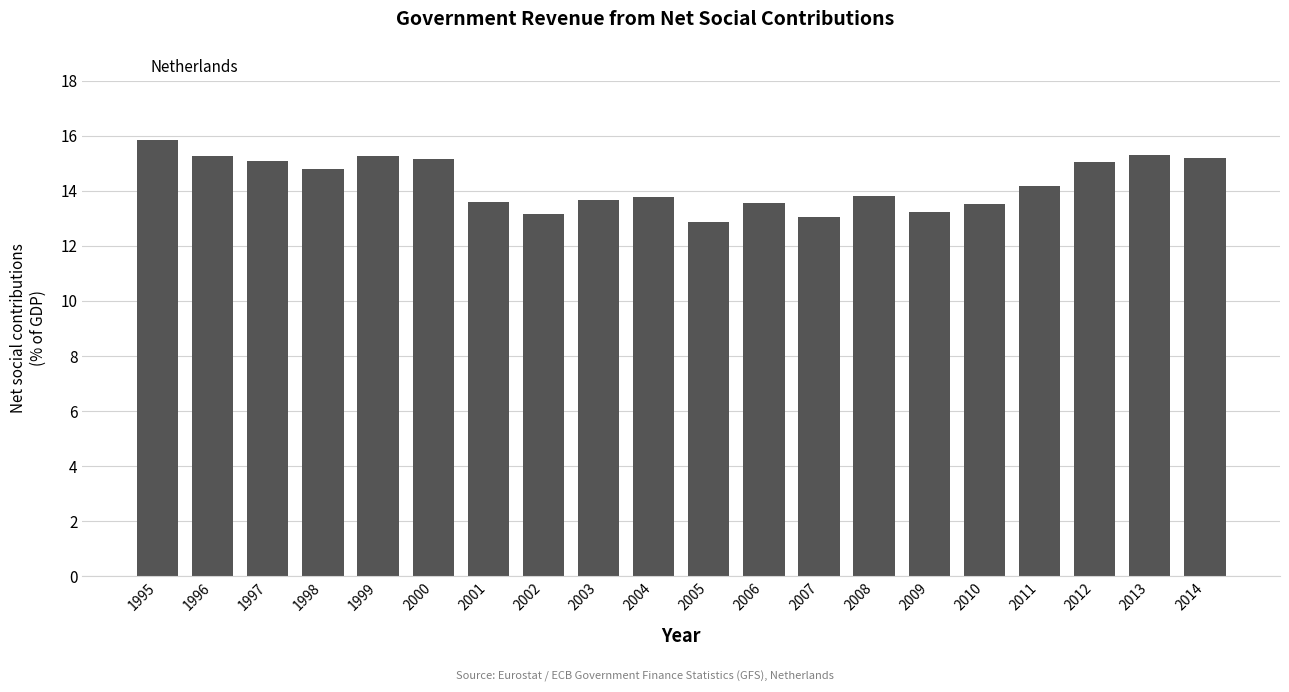

What is the change in value from 2003 to 2012?

+1.4